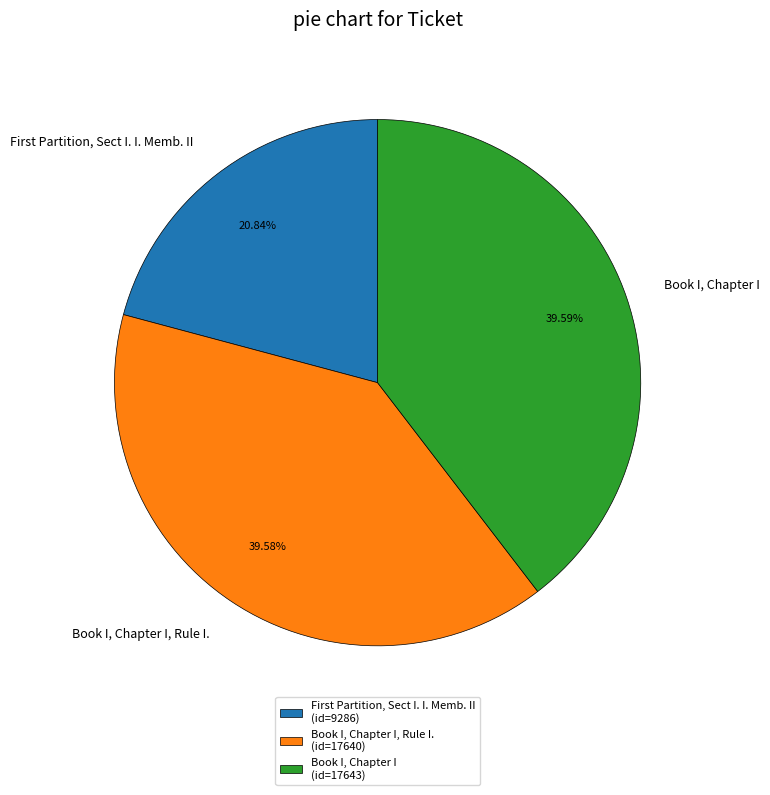

How many slices are in this pie chart?

3